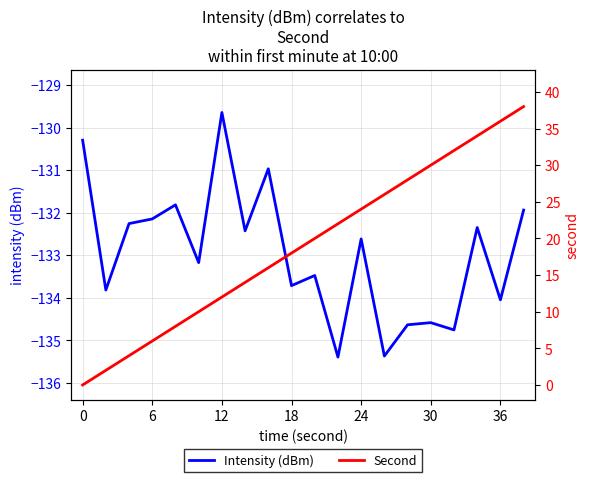

What is the lowest value of the Intensity (dBm) series?

-135.4